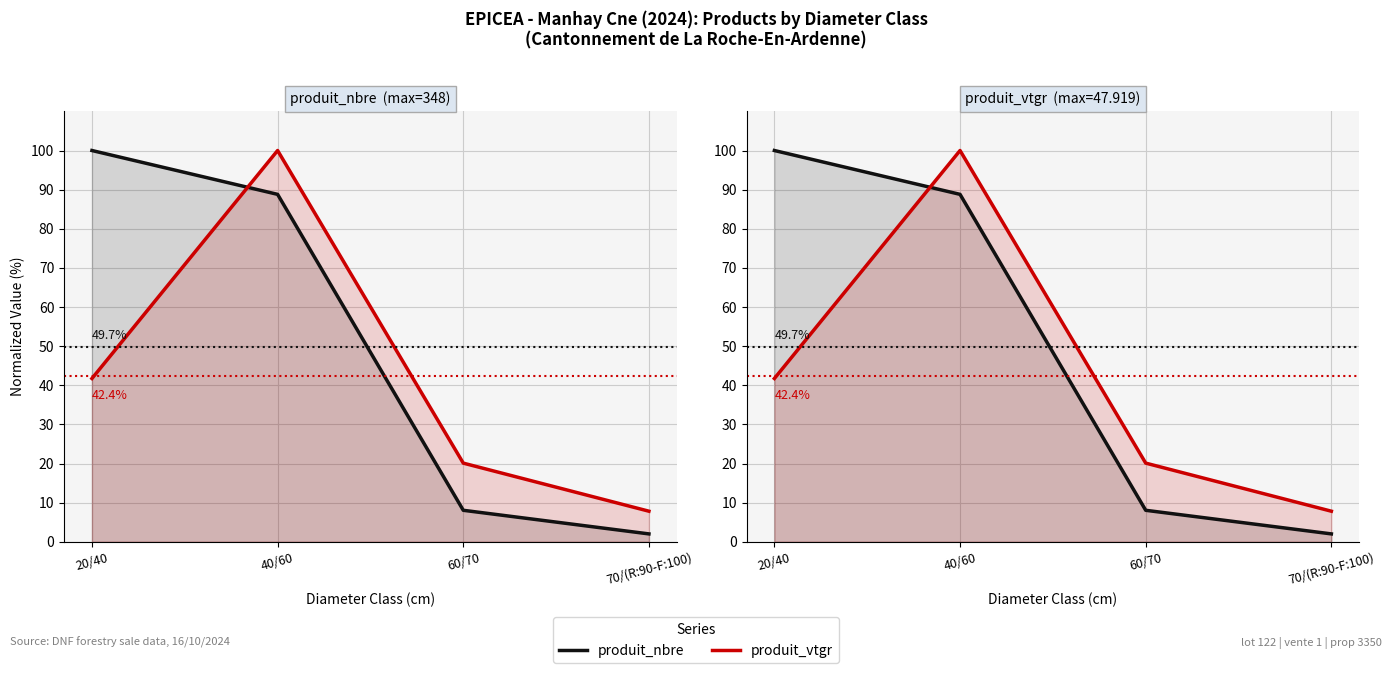

True or false: produit_vtgr line has a value of 20.1 at 60/70.

True